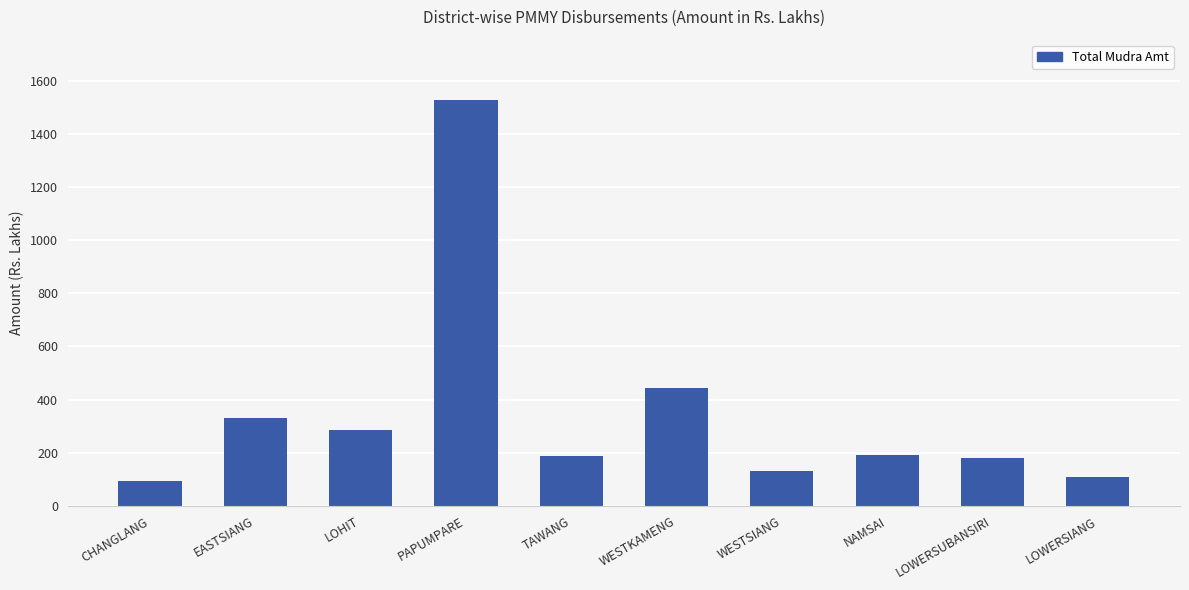

Is it true that the value at LOWERSIANG is 196.6?

False